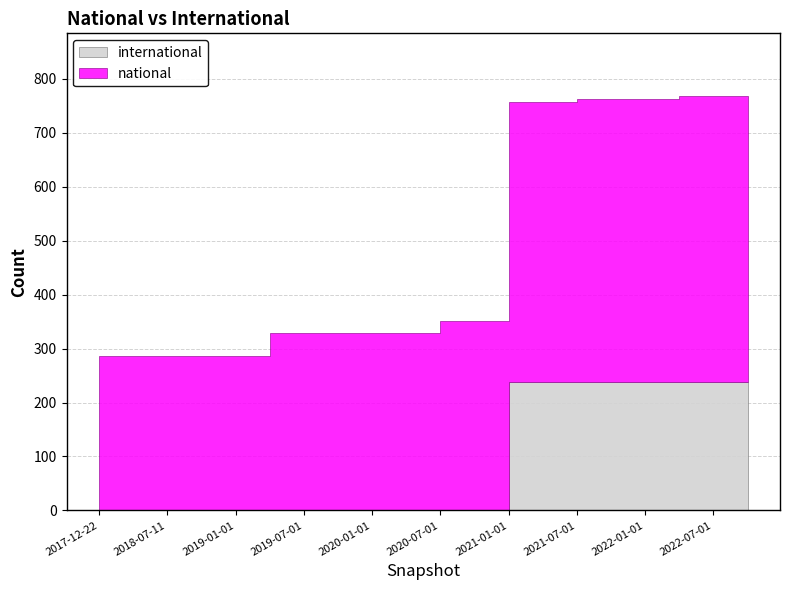

True or false: international and national intersect in this chart.

False